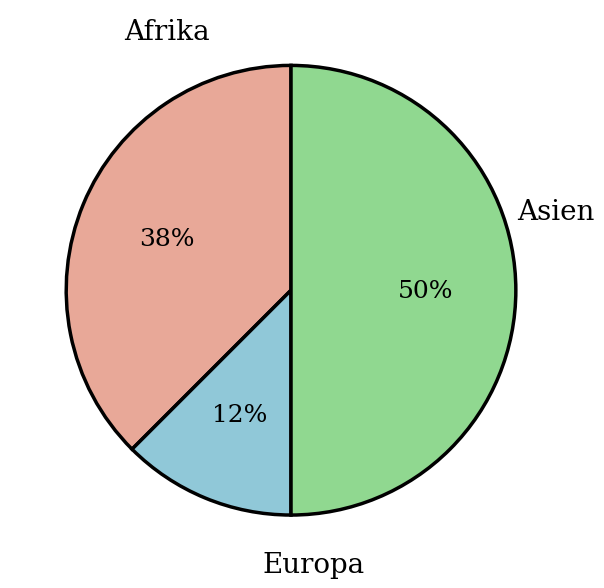

To the nearest percent, what is the average slice percentage?

33%